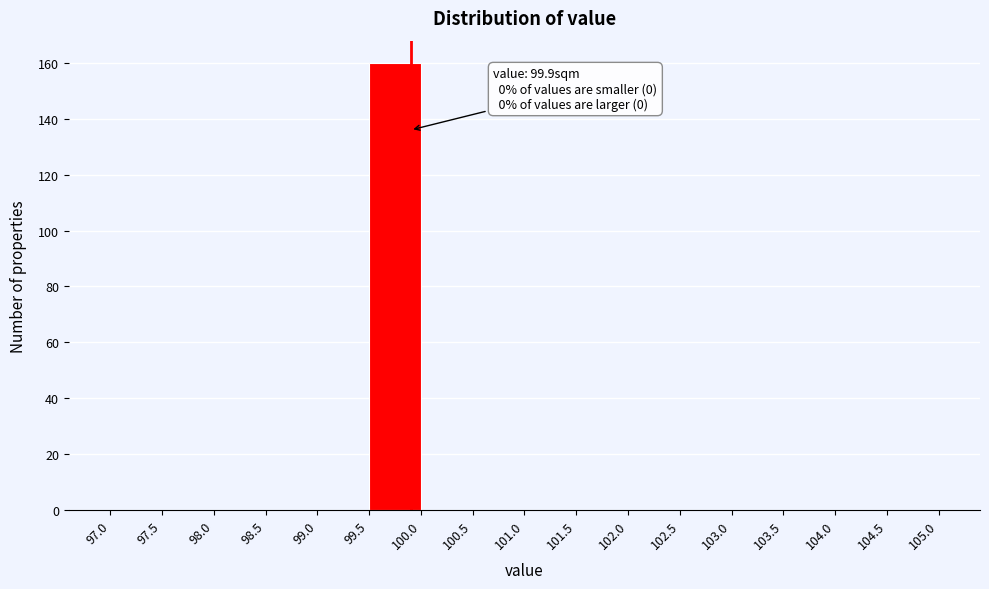

Over which range of the x-axis is the bar tallest?

99.5 to 100.0